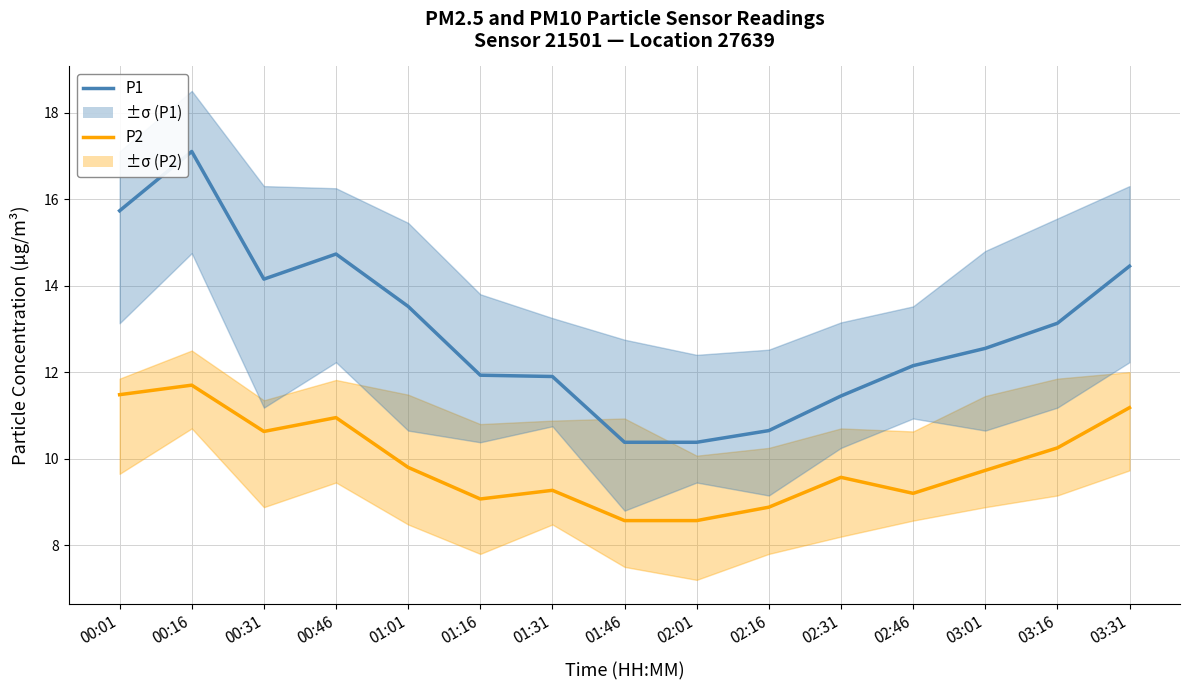

What position from the left is 00:31?

3